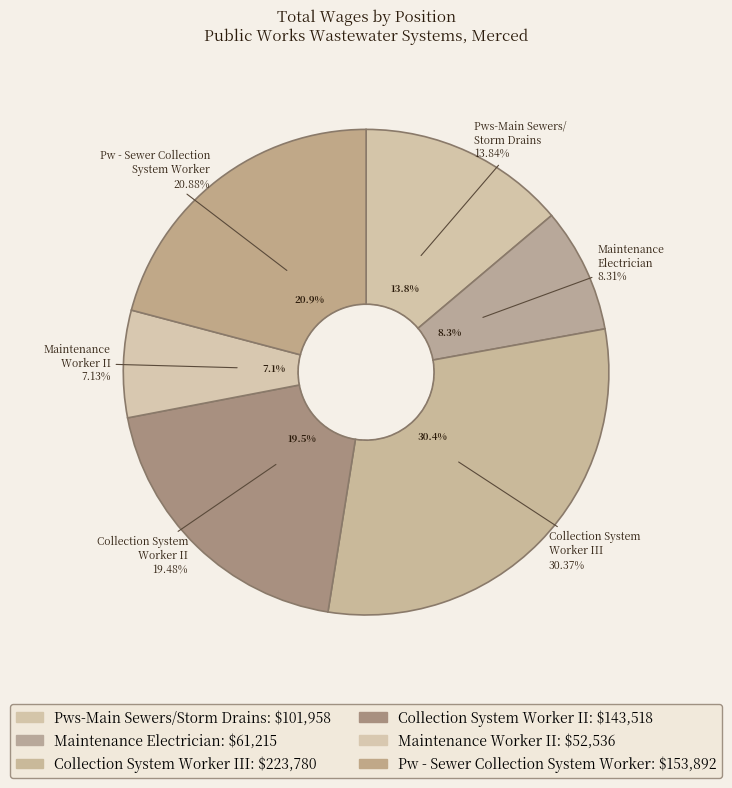

Rank the categories by value from lowest to highest.

Maintenance Worker II, Maintenance Electrician, Pws-Main Sewers/Storm Drains, Collection System Worker II, Pw - Sewer Collection System Worker, Collection System Worker III